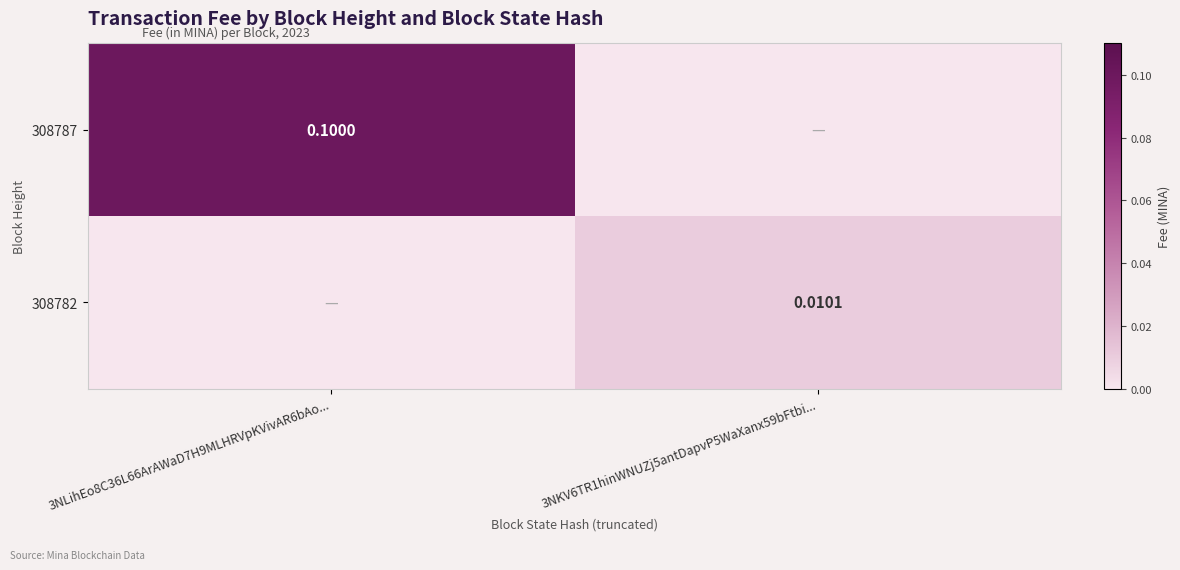

At which label is 308787 closest to 0?

3NKV6TR1hinWNUZj5antDapvP5WaXanx59bFtbi...